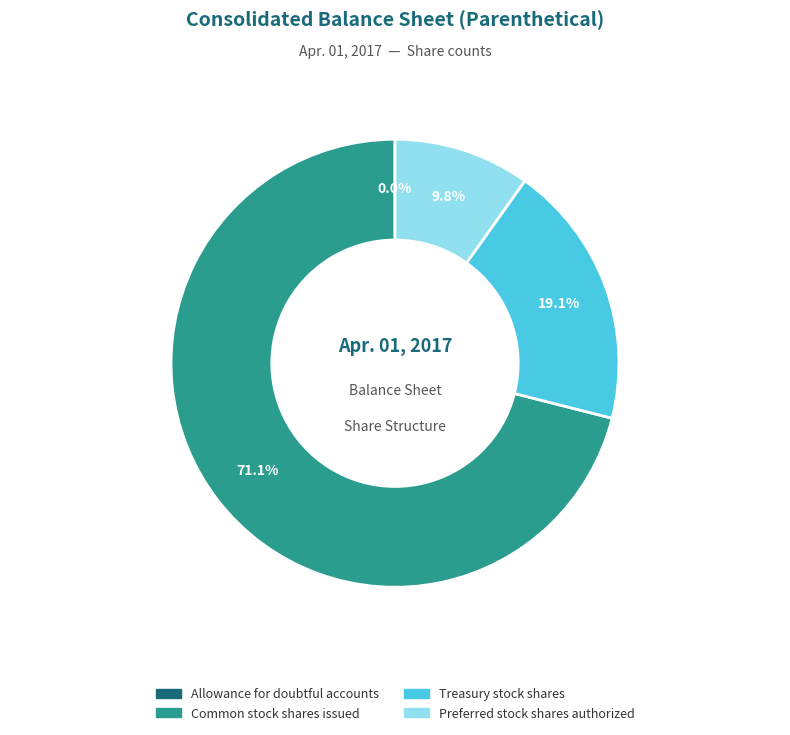

What is the largest slice in the pie chart?

Common stock shares issued